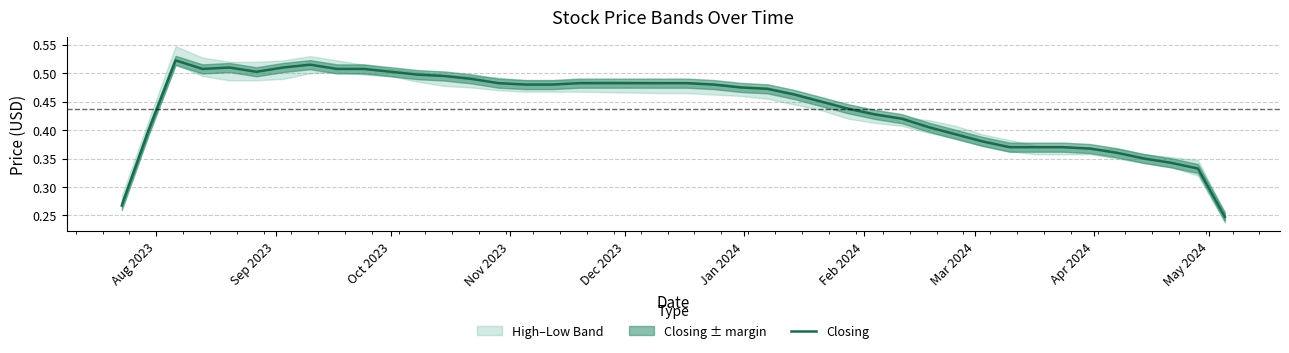

How many points are higher than both their immediate neighbors (excluding endpoints)?

3